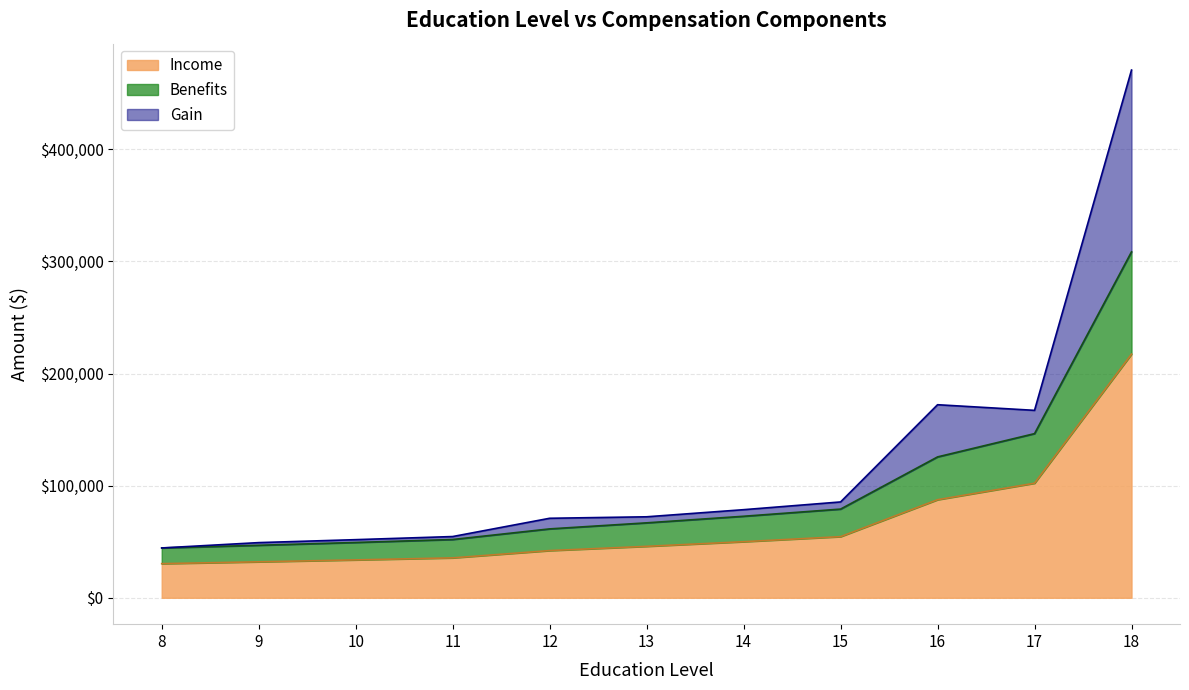

What value does the Income series have at 8?

30436.1